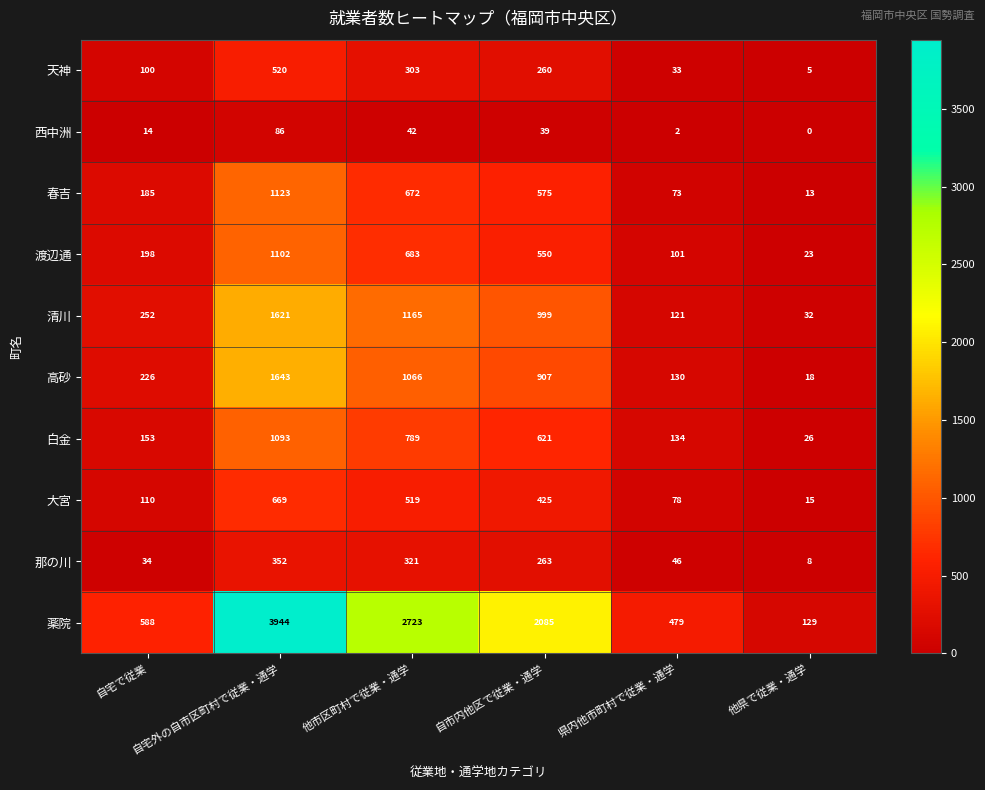

What is the difference between the maximum and second lowest values in the 大宮 series?

591